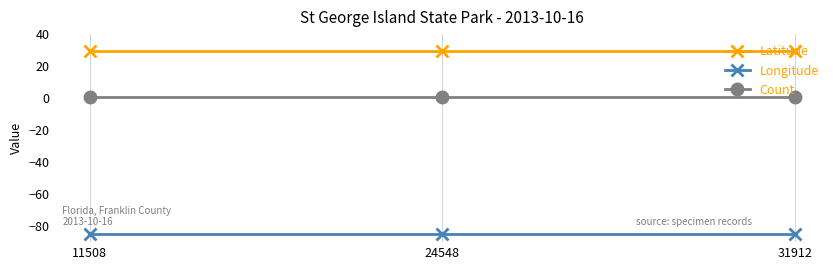

The Latitude series shows 50.5 at 31912. True or false?

False